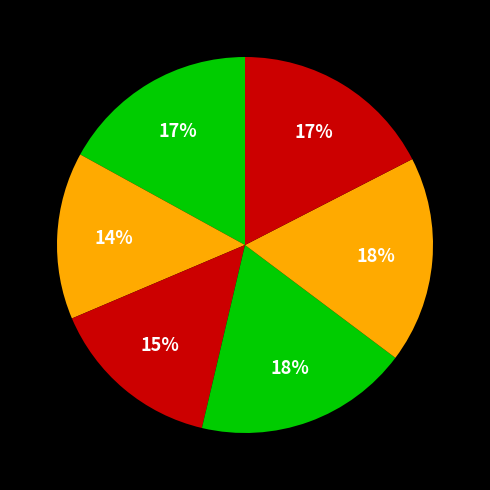

How many segments does this pie chart have?

6